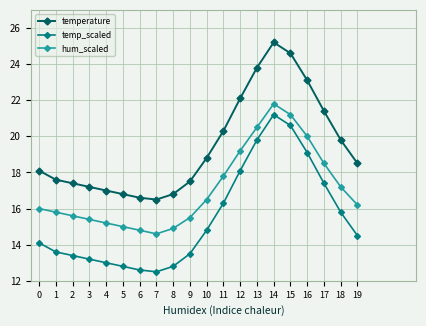

Reading right to left, what are all the values shown in this chart?

temperature: 19=18.5	18=19.8	17=21.4	16=23.1	15=24.6	14=25.2	13=23.8	12=22.1	11=20.3	10=18.8	9=17.5	8=16.8	7=16.5	6=16.6	5=16.8	4=17.0	3=17.2	2=17.4	1=17.6	0=18.1
temp_scaled: 19=14.5	18=15.8	17=17.4	16=19.1	15=20.6	14=21.2	13=19.8	12=18.1	11=16.3	10=14.8	9=13.5	8=12.8	7=12.5	6=12.6	5=12.8	4=13.0	3=13.2	2=13.4	1=13.6	0=14.1
hum_scaled: 19=16.2	18=17.2	17=18.5	16=20.0	15=21.2	14=21.8	13=20.5	12=19.2	11=17.8	10=16.5	9=15.5	8=14.9	7=14.6	6=14.8	5=15.0	4=15.2	3=15.4	2=15.6	1=15.8	0=16.0